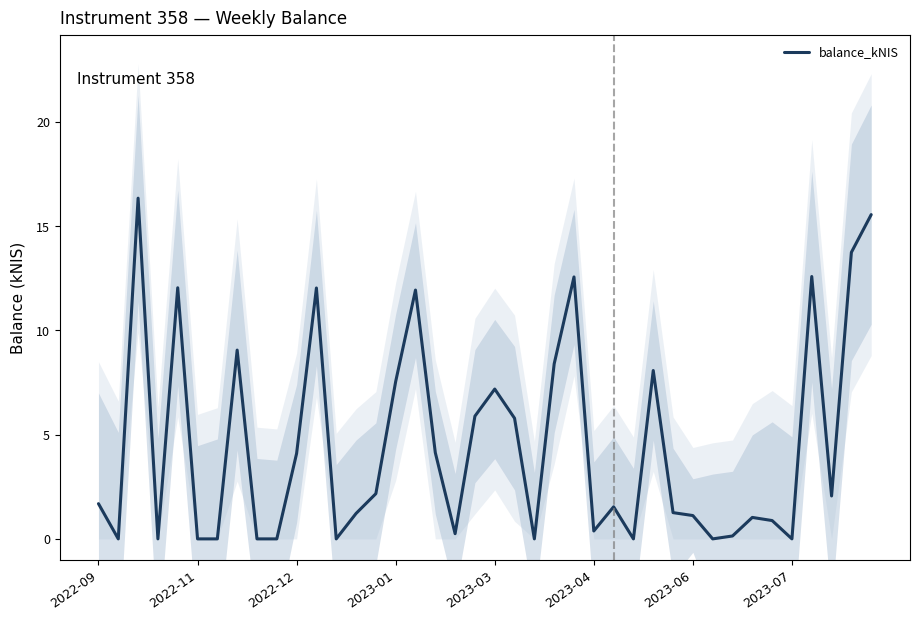

The balance_kNIS series shows 0.0 at 2022-11. True or false?

True